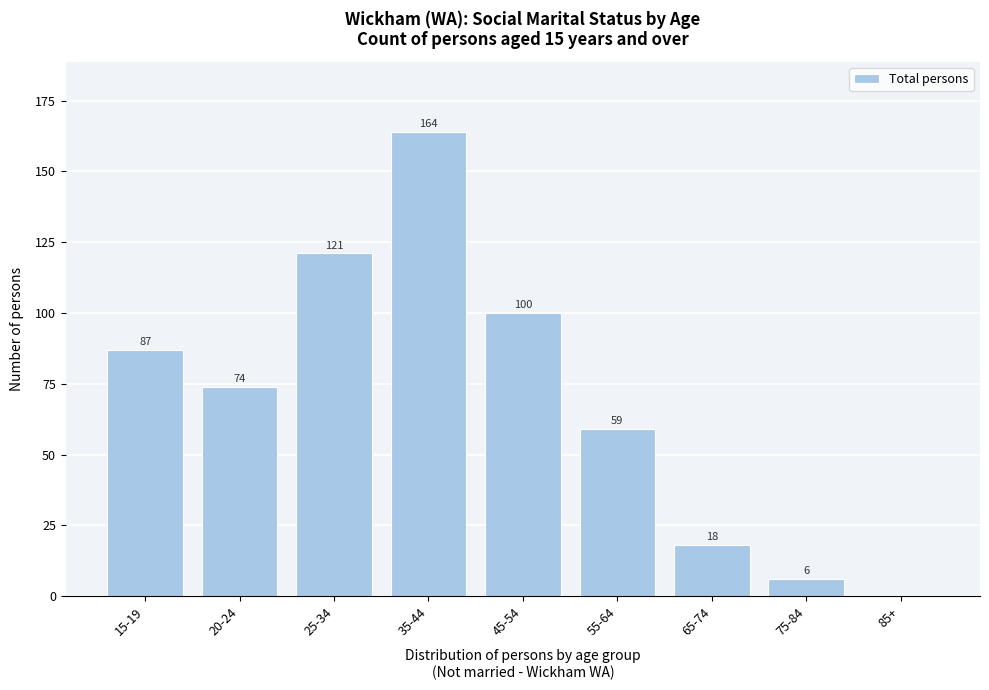

Reading left to right, list all the values displayed in this chart.

15-19=87	20-24=74	25-34=121	35-44=164	45-54=100	55-64=59	65-74=18	75-84=6	85+=0